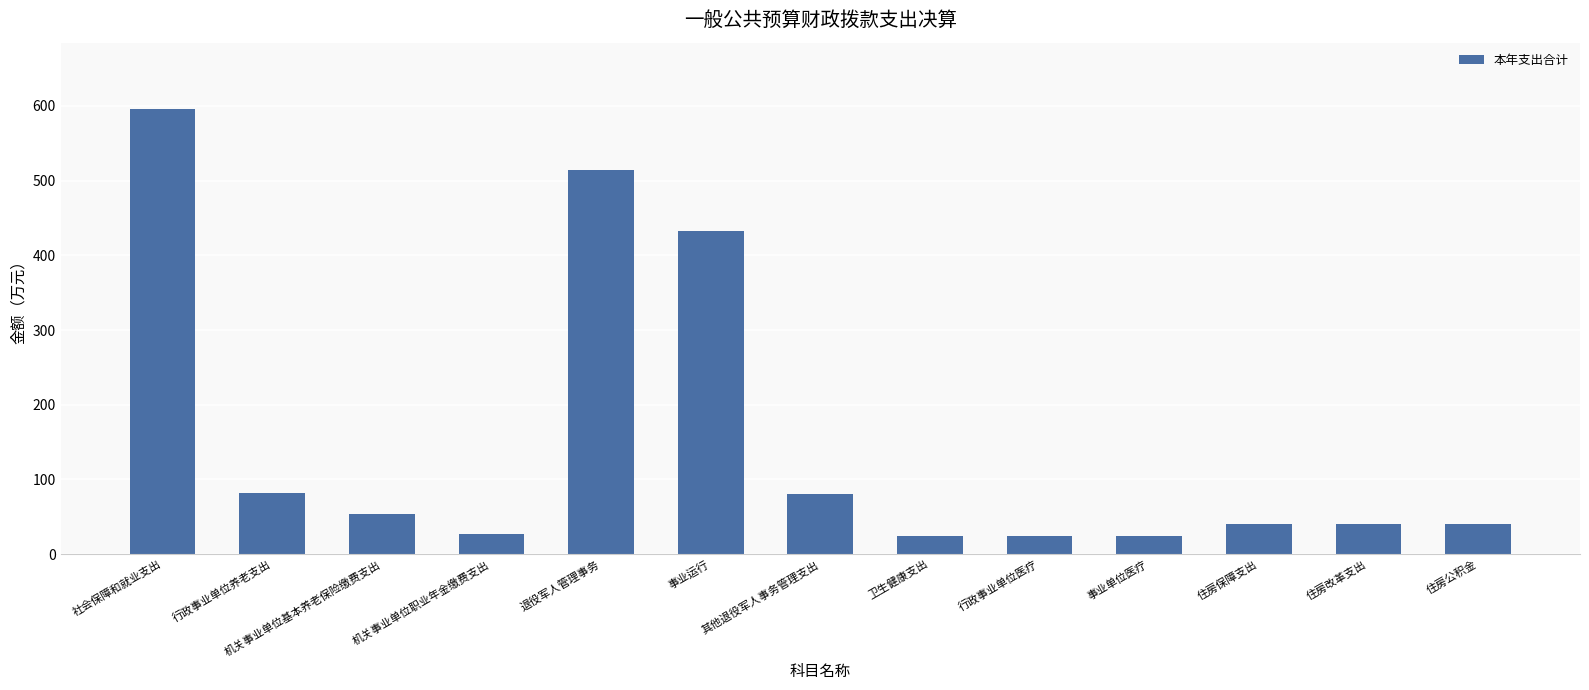

What is the change in value from 事业运行 to 行政事业单位医疗?

-408.0